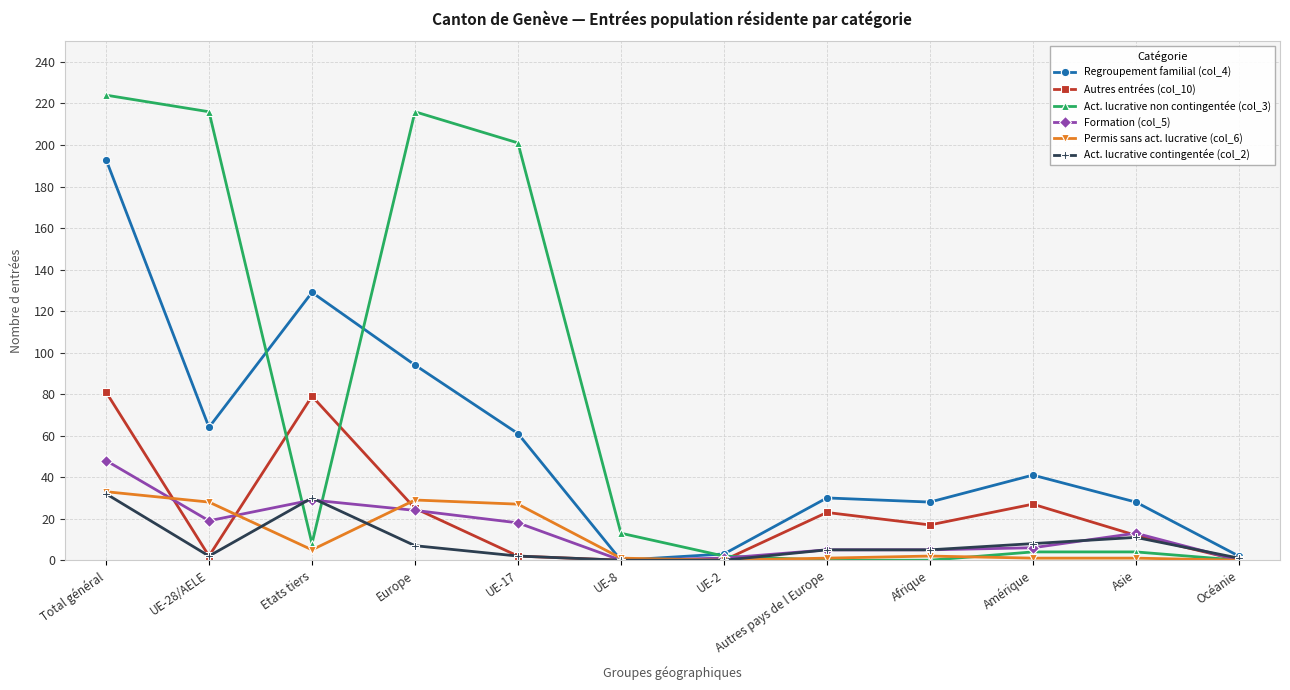

Reading right to left, what are all the values shown in this chart?

Regroupement familial (col_4): 2	28	41	28	30	3	0	61	94	129	64	193
Autres entrées (col_10): 0	12	27	17	23	0	0	2	25	79	2	81
Act. lucrative non contingentée (col_3): 0	4	4	0	0	2	13	201	216	8	216	224
Formation (col_5): 0	13	6	5	5	1	0	18	24	29	19	48
Permis sans act. lucrative (col_6): 0	1	1	2	1	0	1	27	29	5	28	33
Act. lucrative contingentée (col_2): 1	11	8	5	5	0	0	2	7	30	2	32